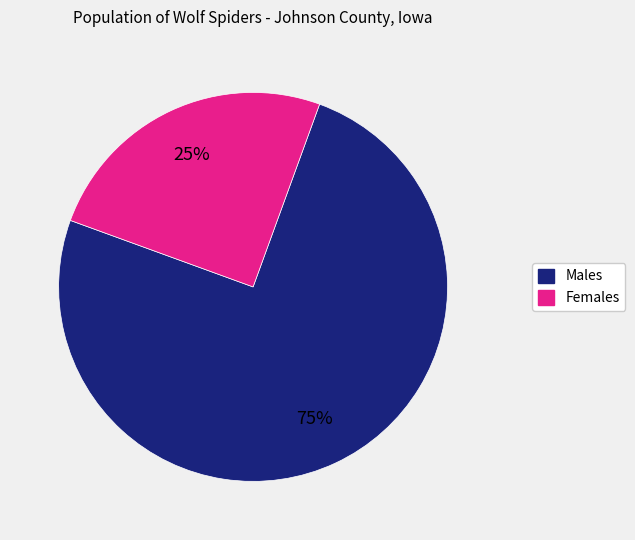

Is there any slice that represents more than half of the pie?

Yes